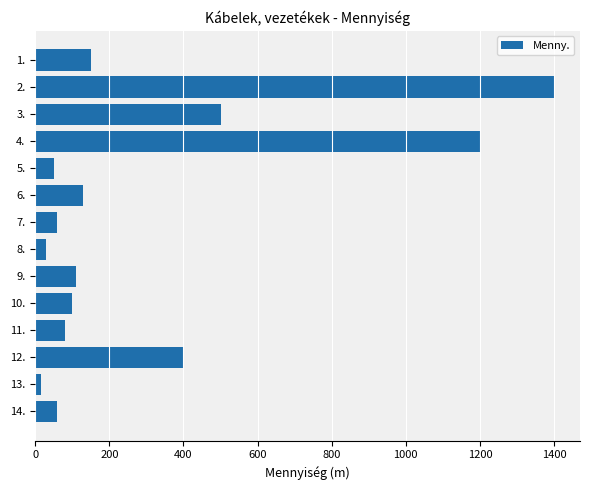

What is the change in value from 1. to 9.?

-40